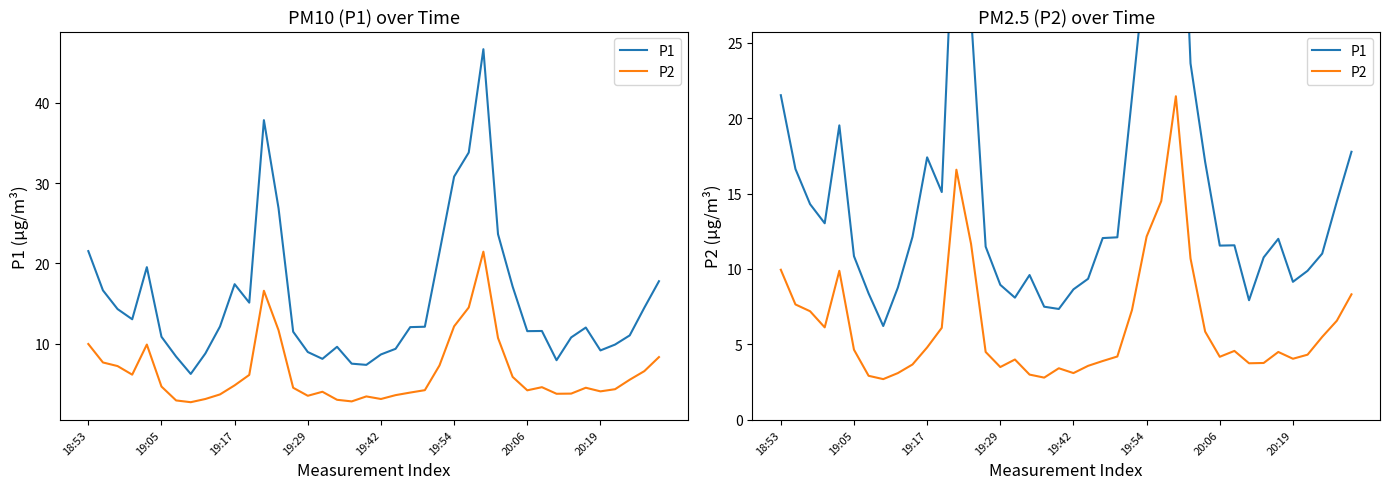

List the series in order of their overall mean, lowest first.

P2, P1